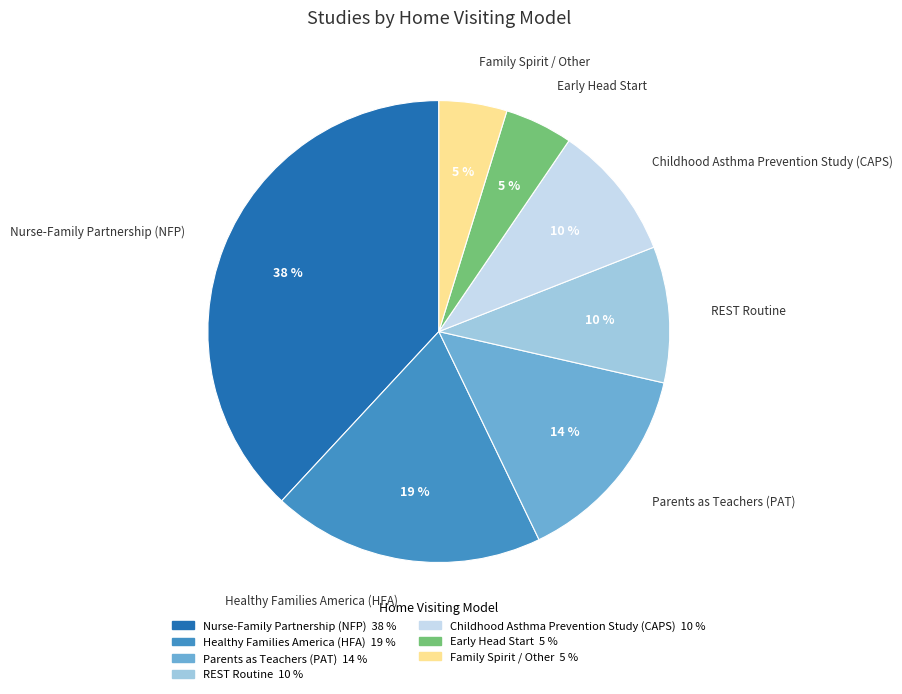

To the nearest percent, what is the average slice percentage?

14%